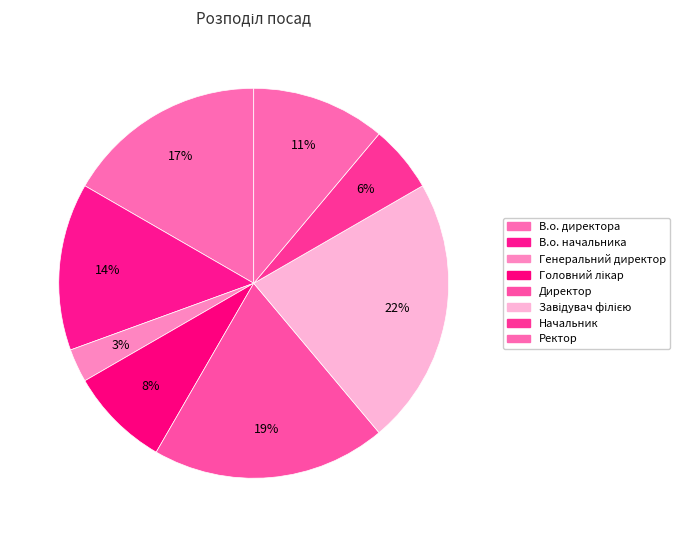

What is the ratio of the value at Завідувач філією to the value at Ректор?

2.0